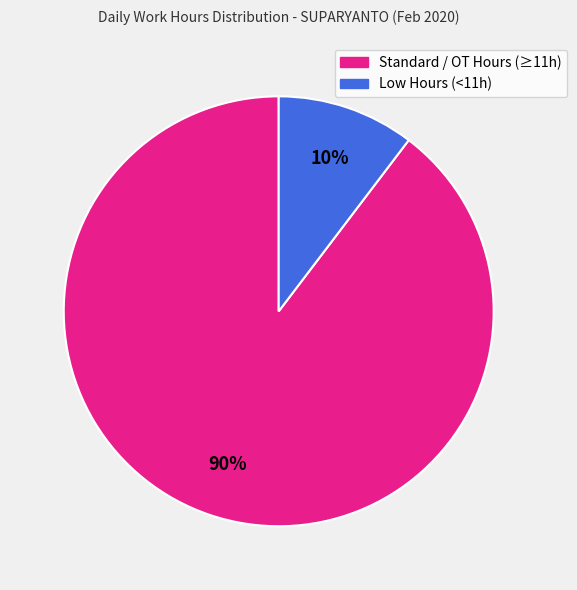

Is there any slice that represents more than half of the pie?

Yes